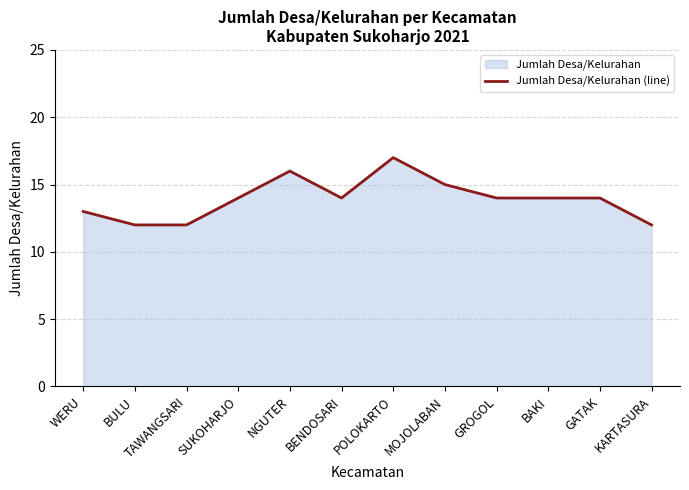

What is the maximum value shown in the chart?

17